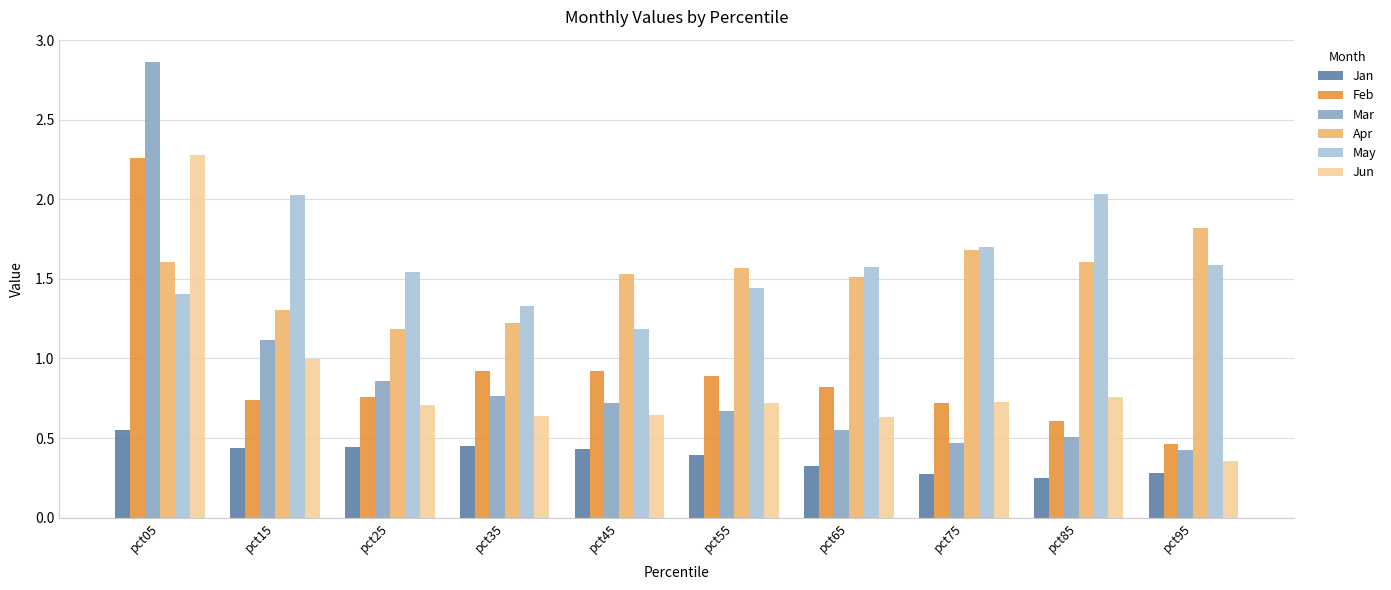

What is the minimum value for Apr?

1.2